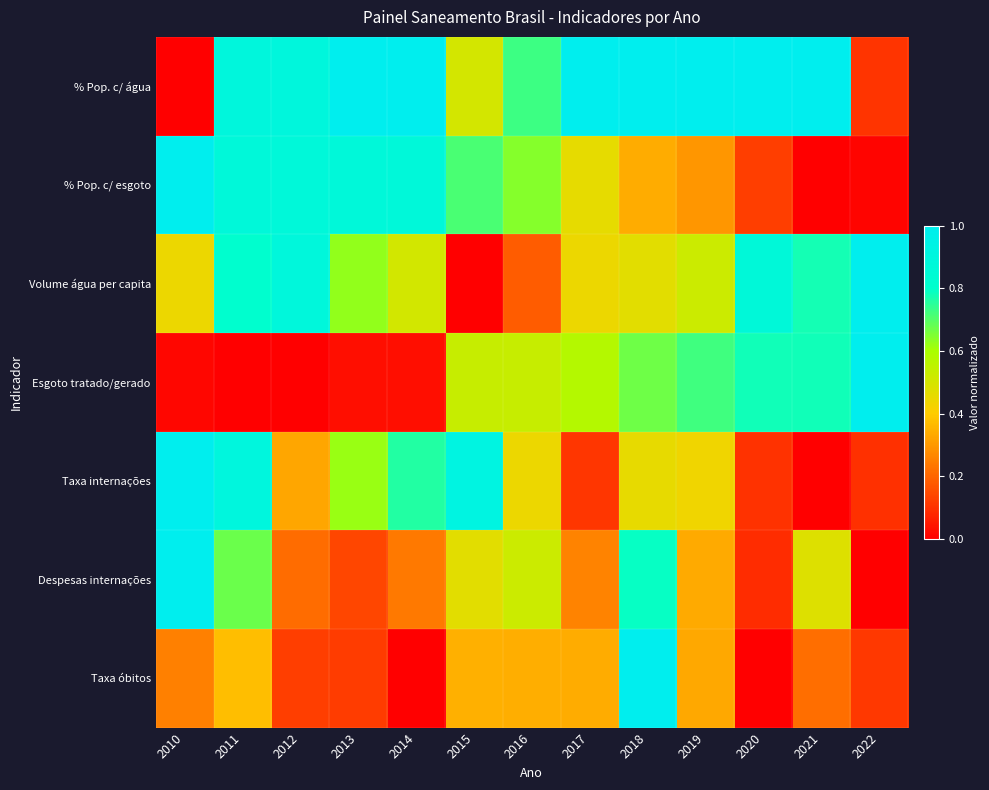

Reading left to right, extract all data points from this chart.

% Pop. c/ água: 2010=0.0	2011=0.9	2012=0.9	2013=1.0	2014=1.0	2015=0.5	2016=0.7	2017=1.0	2018=1.0	2019=1.0	2020=1.0	2021=1.0	2022=0.1
% Pop. c/ esgoto: 2010=1.0	2011=0.9	2012=0.9	2013=0.9	2014=0.9	2015=0.7	2016=0.6	2017=0.5	2018=0.3	2019=0.3	2020=0.1	2021=0.0	2022=0.0
Volume água per capita: 2010=0.4	2011=0.8	2012=0.9	2013=0.6	2014=0.5	2015=0.0	2016=0.2	2017=0.4	2018=0.5	2019=0.5	2020=0.9	2021=0.8	2022=1.0
Esgoto tratado/gerado: 2010=0.0	2011=0.0	2012=0.0	2013=0.0	2014=0.0	2015=0.5	2016=0.5	2017=0.6	2018=0.7	2019=0.7	2020=0.8	2021=0.8	2022=1.0
Taxa internações: 2010=1.0	2011=0.9	2012=0.3	2013=0.6	2014=0.8	2015=0.9	2016=0.4	2017=0.1	2018=0.5	2019=0.4	2020=0.1	2021=0.0	2022=0.1
Despesas internações: 2010=1.0	2011=0.7	2012=0.2	2013=0.1	2014=0.2	2015=0.5	2016=0.5	2017=0.3	2018=0.8	2019=0.3	2020=0.1	2021=0.5	2022=0.0
Taxa óbitos: 2010=0.3	2011=0.4	2012=0.1	2013=0.1	2014=0.0	2015=0.3	2016=0.3	2017=0.3	2018=1.0	2019=0.3	2020=0.0	2021=0.2	2022=0.1